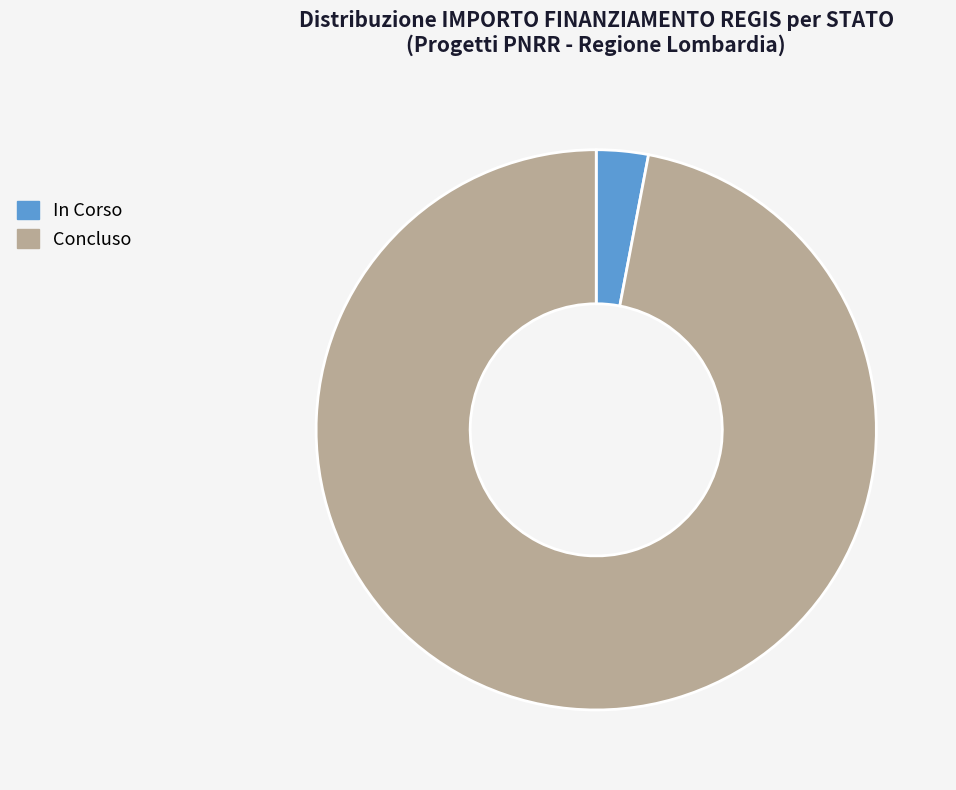

Rank the categories by value from highest to lowest.

Concluso, In Corso